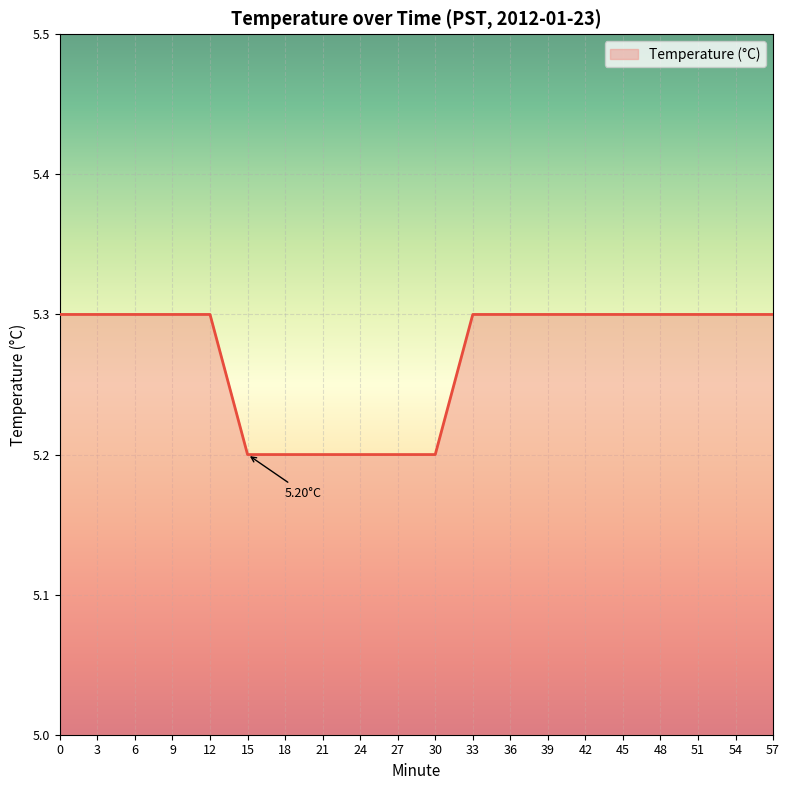

What is the change in value from 30 to 48?

+0.1